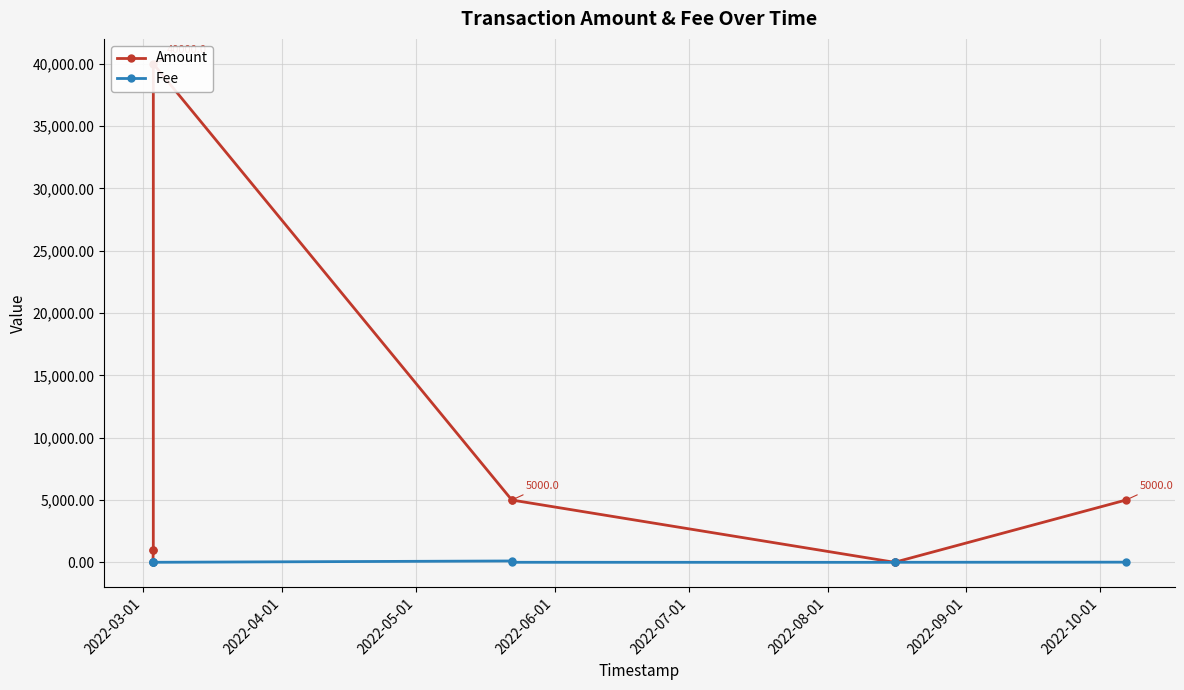

Is this an area chart (filled region under the line)?

No